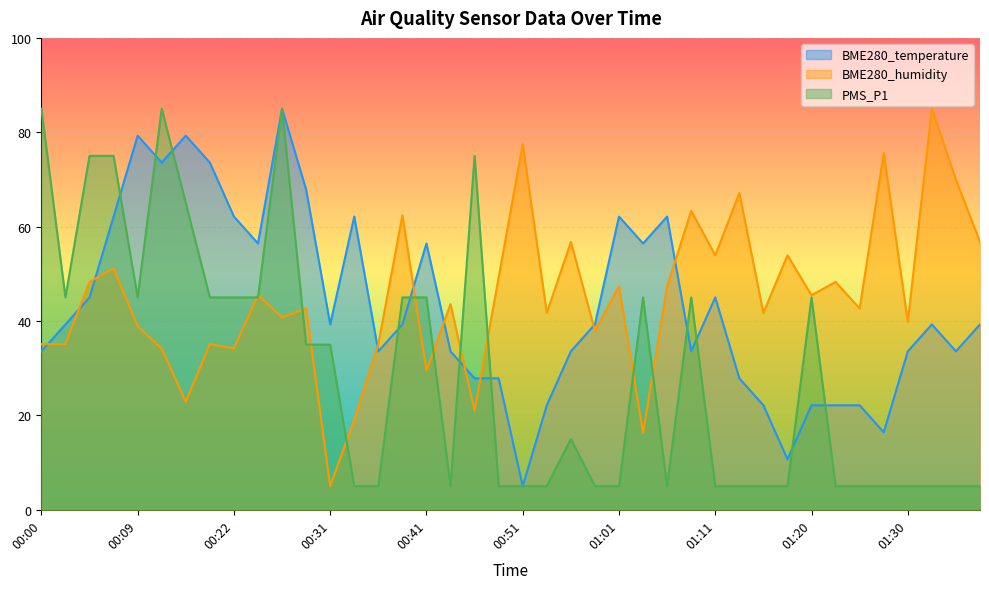

What is the difference between the maximum and second lowest values in the BME280_humidity series?

68.7